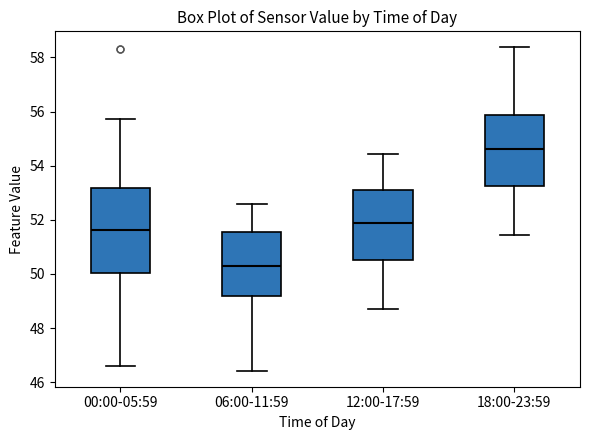

Comparing the boxes themselves (not the whiskers), which one is the tallest?

00:00-05:59